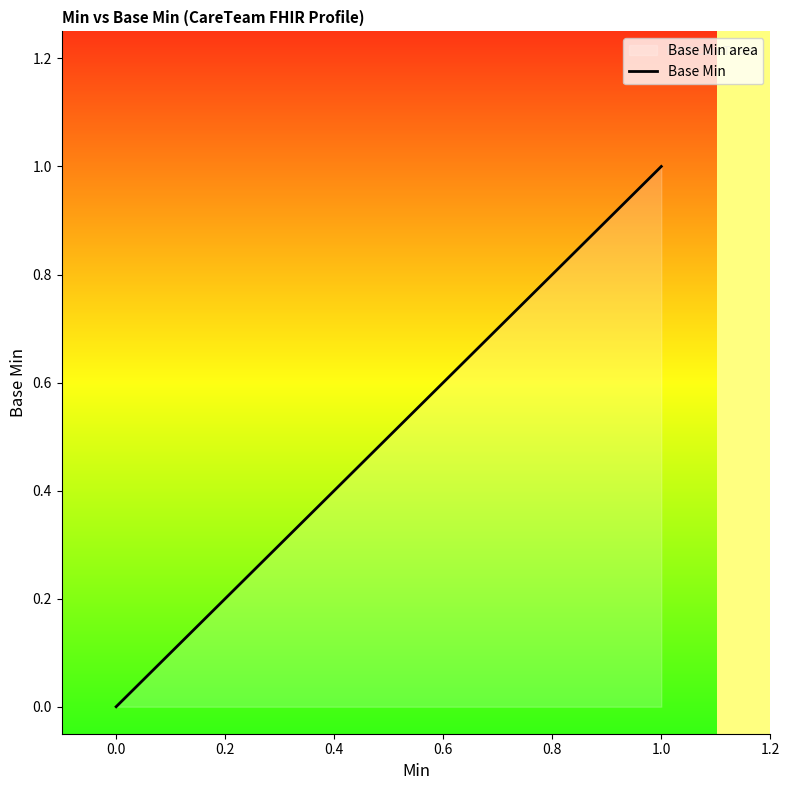

Between 16 and 1.0, which is larger?

16